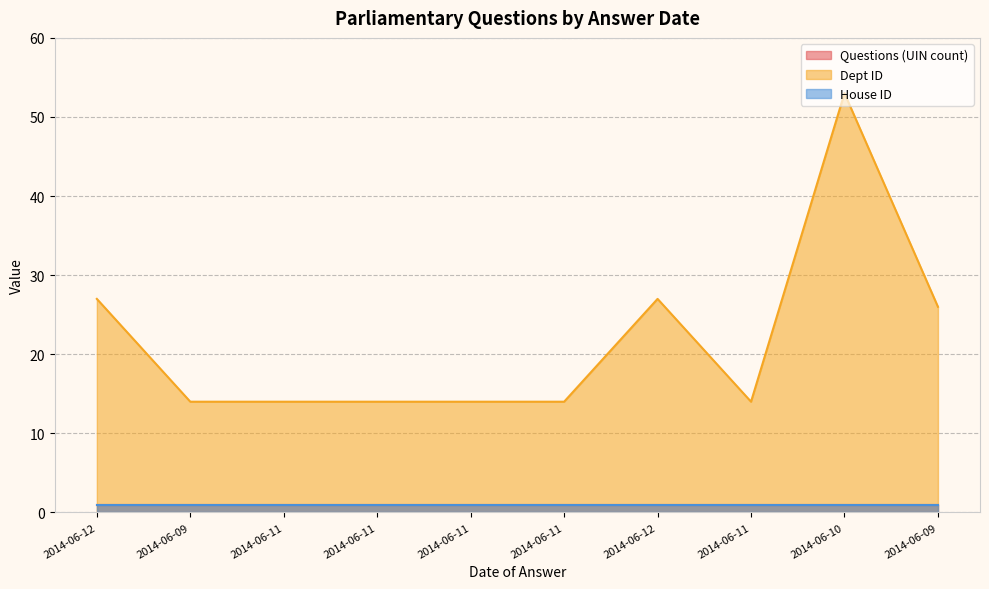

Reading left to right, what are all the values shown in this chart?

Questions (UIN count): 2014-06-12=1	2014-06-09=1	2014-06-11=1	2014-06-11=1	2014-06-11=1	2014-06-11=1	2014-06-12=1	2014-06-11=1	2014-06-10=1	2014-06-09=1
Dept ID: 2014-06-12=27	2014-06-09=14	2014-06-11=14	2014-06-11=14	2014-06-11=14	2014-06-11=14	2014-06-12=27	2014-06-11=14	2014-06-10=53	2014-06-09=26
House ID: 2014-06-12=1	2014-06-09=1	2014-06-11=1	2014-06-11=1	2014-06-11=1	2014-06-11=1	2014-06-12=1	2014-06-11=1	2014-06-10=1	2014-06-09=1